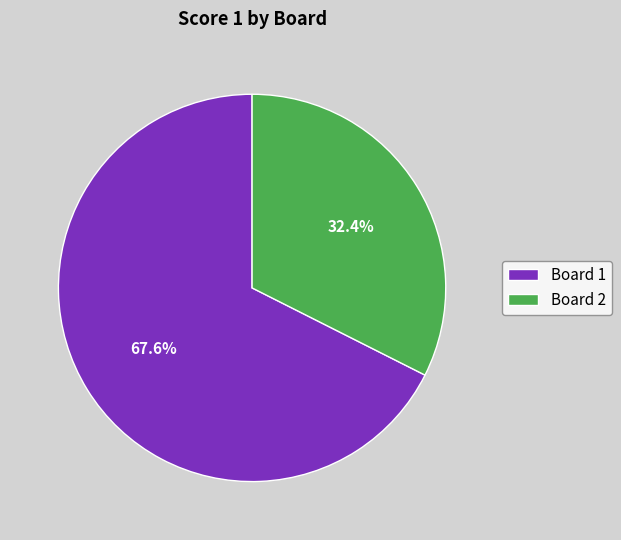

Rank the categories by value from highest to lowest.

Board 1, Board 2